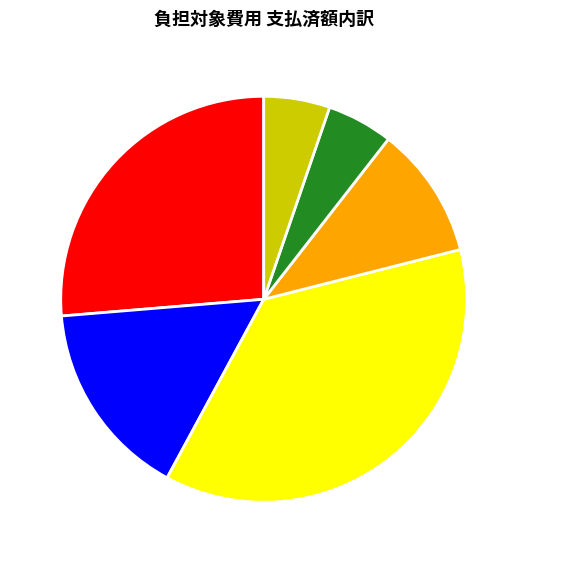

Which slice is the largest?

旅費